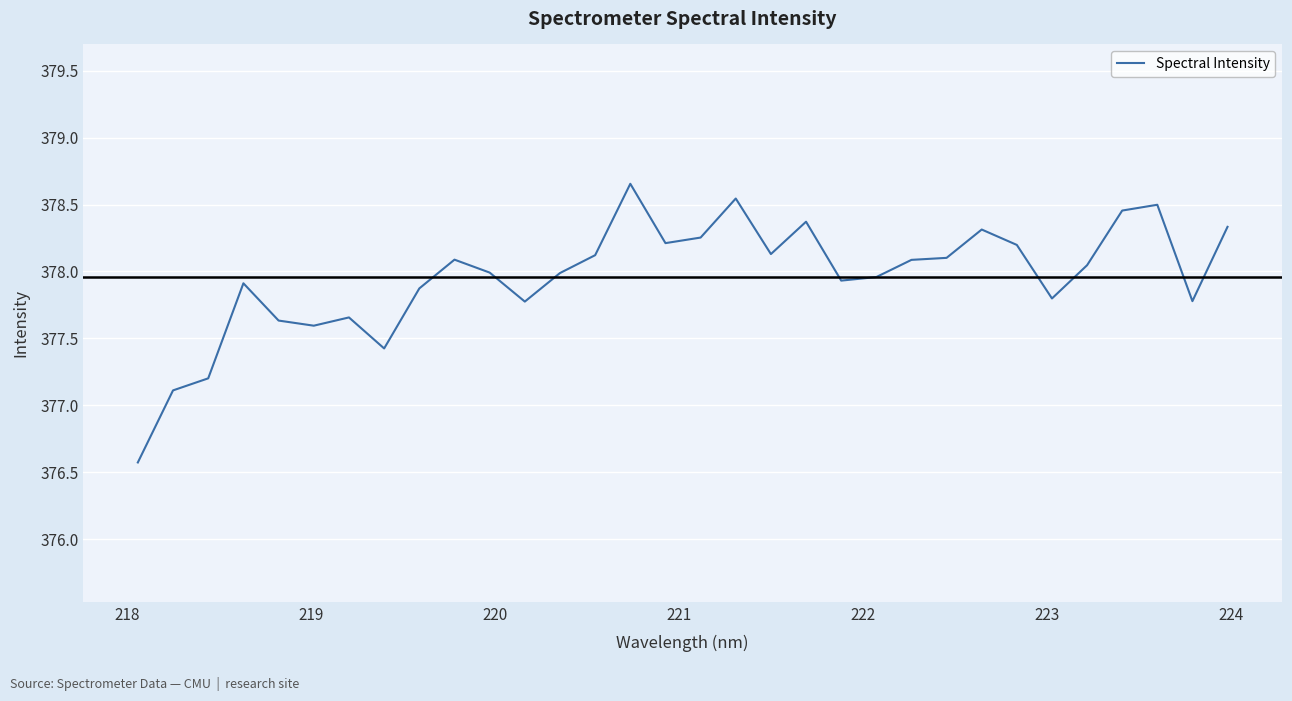

What is the difference between the maximum and minimum values?

2.1